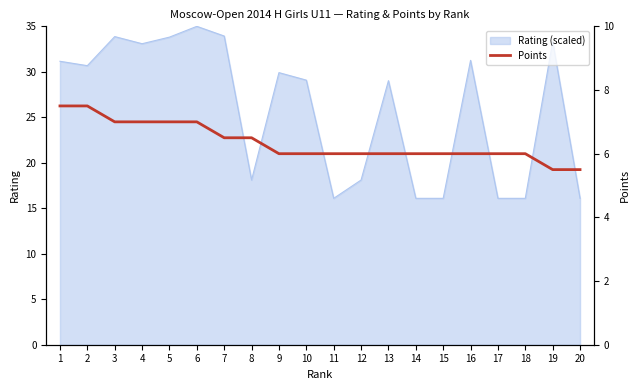

The value of Rating (scaled) at 11 is 6.4. True or false?

False